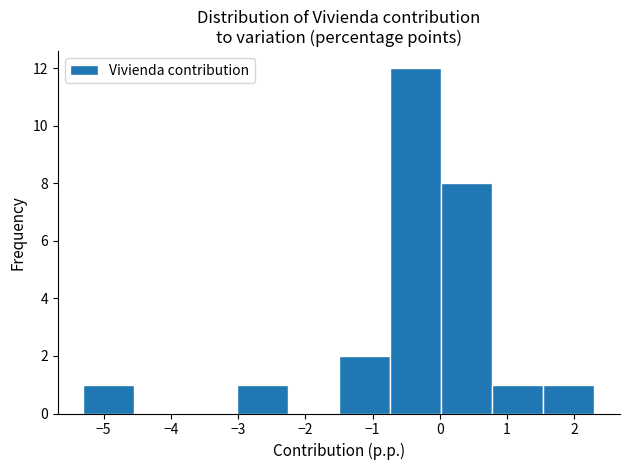

Reading left to right, list every bar in this chart as the range it spans on the x-axis followed by its height. Neither the bar edges nor the heights are printed on the chart, so give them approximately, as read against the axes.

-5.30 to -4.54: 1
-4.54 to -3.78: 0
-3.78 to -3.02: 0
-3.02 to -2.26: 1
-2.26 to -1.50: 0
-1.50 to -0.74: 2
-0.74 to 0.02: 12
0.02 to 0.78: 8
0.78 to 1.54: 1
1.54 to 2.30: 1